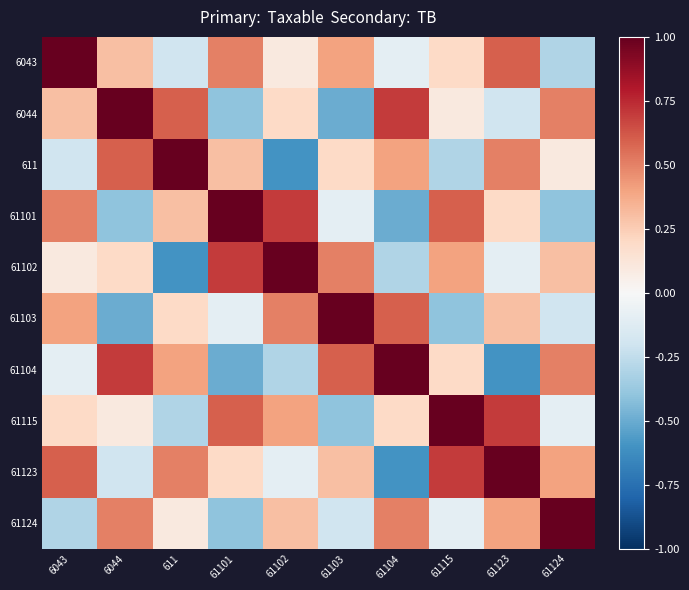

Reading left to right, list all the values displayed in this chart.

6043: 6043=1.0	6044=0.3	611=-0.2	61101=0.5	61102=0.1	61103=0.4	61104=-0.1	61115=0.2	61123=0.6	61124=-0.3
6044: 6043=0.3	6044=1.0	611=0.6	61101=-0.4	61102=0.2	61103=-0.5	61104=0.7	61115=0.1	61123=-0.2	61124=0.5
611: 6043=-0.2	6044=0.6	611=1.0	61101=0.3	61102=-0.6	61103=0.2	61104=0.4	61115=-0.3	61123=0.5	61124=0.1
61101: 6043=0.5	6044=-0.4	611=0.3	61101=1.0	61102=0.7	61103=-0.1	61104=-0.5	61115=0.6	61123=0.2	61124=-0.4
61102: 6043=0.1	6044=0.2	611=-0.6	61101=0.7	61102=1.0	61103=0.5	61104=-0.3	61115=0.4	61123=-0.1	61124=0.3
61103: 6043=0.4	6044=-0.5	611=0.2	61101=-0.1	61102=0.5	61103=1.0	61104=0.6	61115=-0.4	61123=0.3	61124=-0.2
61104: 6043=-0.1	6044=0.7	611=0.4	61101=-0.5	61102=-0.3	61103=0.6	61104=1.0	61115=0.2	61123=-0.6	61124=0.5
61115: 6043=0.2	6044=0.1	611=-0.3	61101=0.6	61102=0.4	61103=-0.4	61104=0.2	61115=1.0	61123=0.7	61124=-0.1
61123: 6043=0.6	6044=-0.2	611=0.5	61101=0.2	61102=-0.1	61103=0.3	61104=-0.6	61115=0.7	61123=1.0	61124=0.4
61124: 6043=-0.3	6044=0.5	611=0.1	61101=-0.4	61102=0.3	61103=-0.2	61104=0.5	61115=-0.1	61123=0.4	61124=1.0